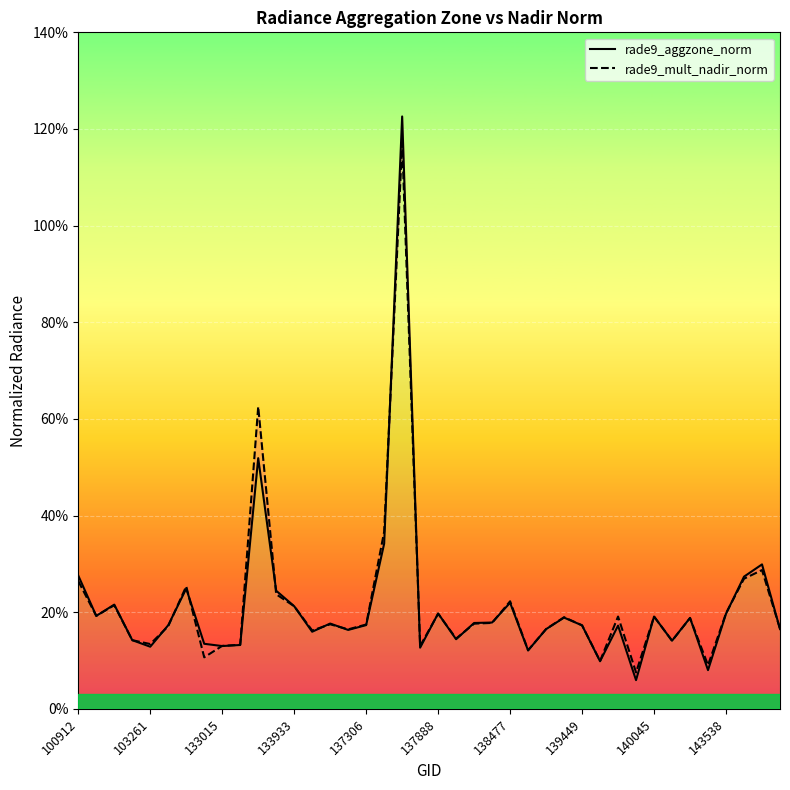

At 23, list the series in order from largest to smallest.

rade9_aggzone_norm, rade9_mult_nadir_norm